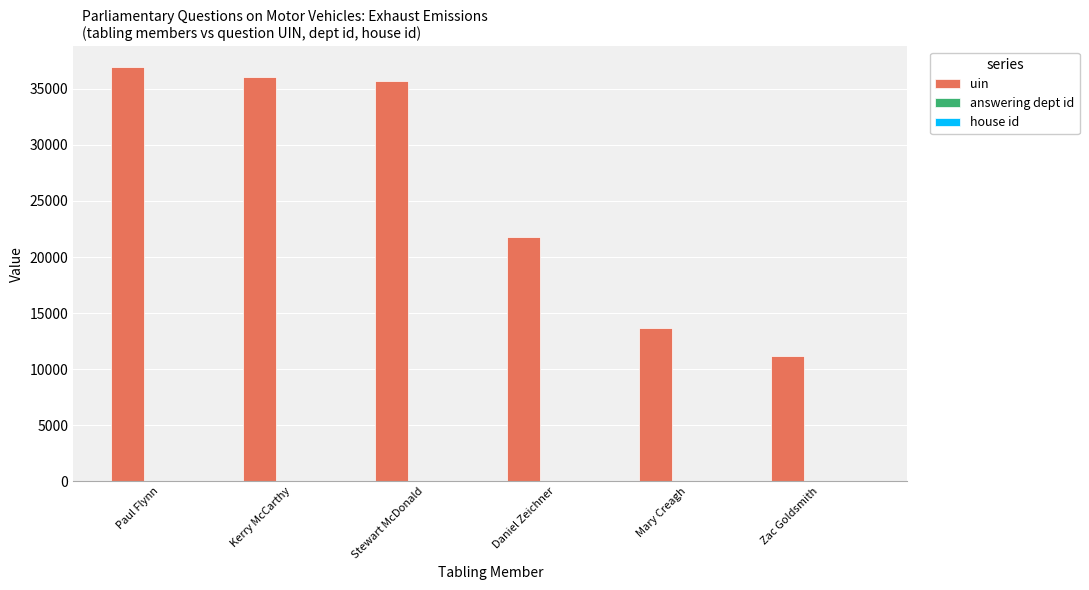

True or false: uin has a value of 31744 at Daniel Zeichner.

False